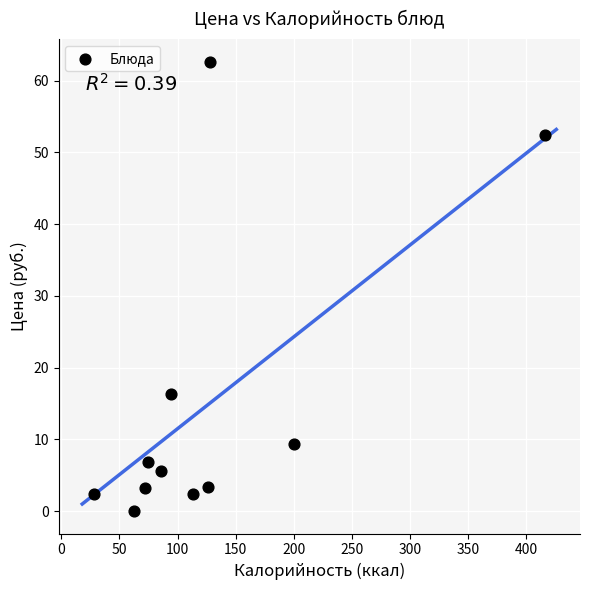

What Y value in the scatter plot is closest to 31?

16.4